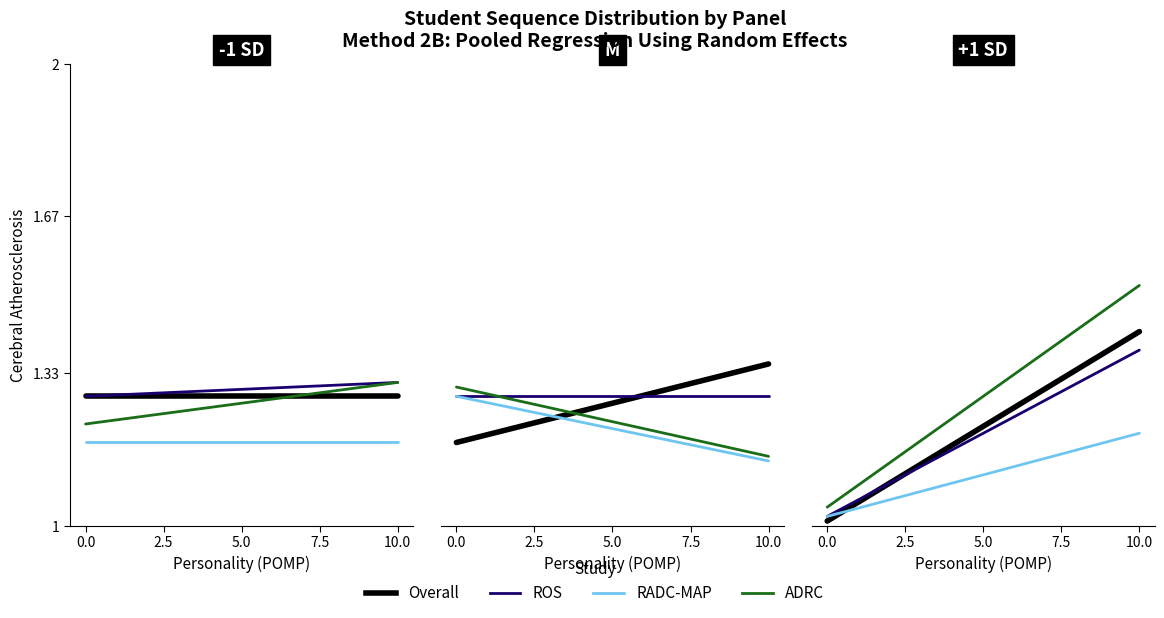

Which series has the largest total across all categories?

ROS